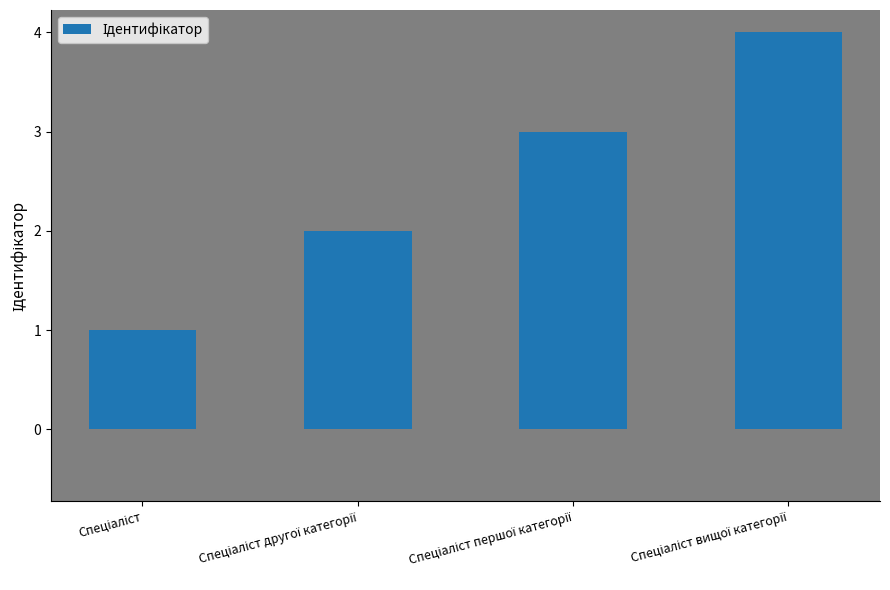

What is the maximum value shown in the chart?

4